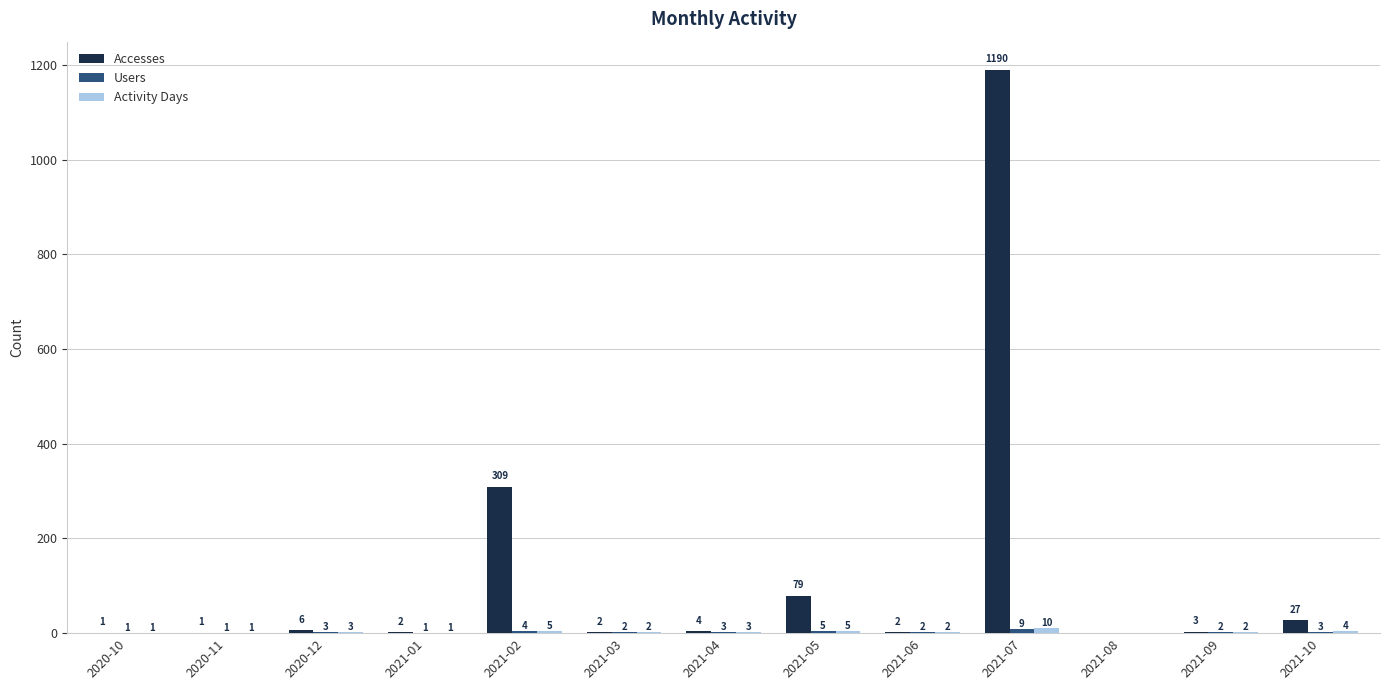

What is the sum of the Accesses values at 2021-01 and 2020-12?

8